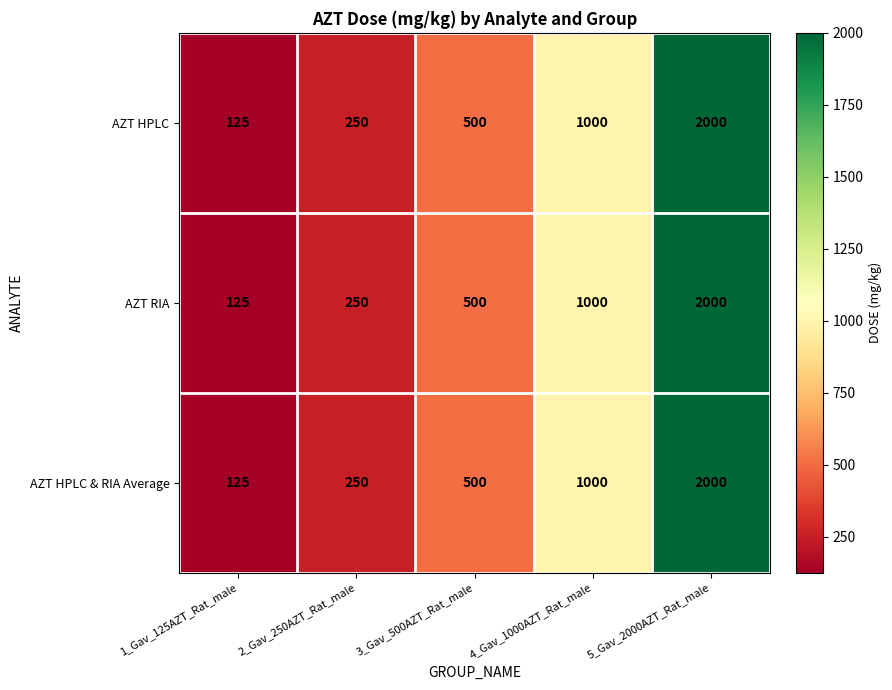

Is the value of AZT HPLC at 5_Gav_2000AZT_Rat_male greater than the value of AZT RIA at 3_Gav_500AZT_Rat_male?

Yes